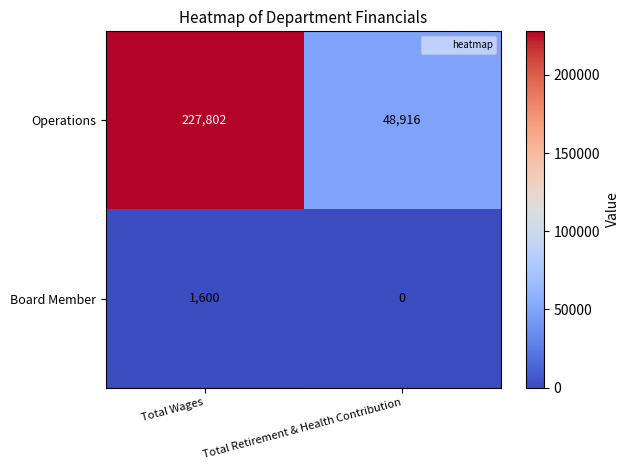

Which category has the highest value across all series?

Total Wages